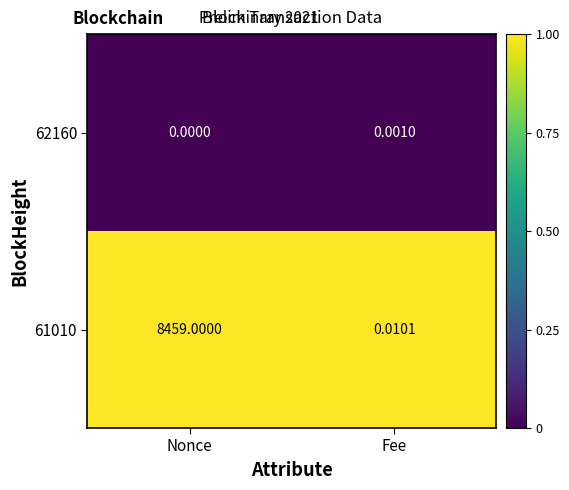

At which label is 61010 closest to 4229?

Fee